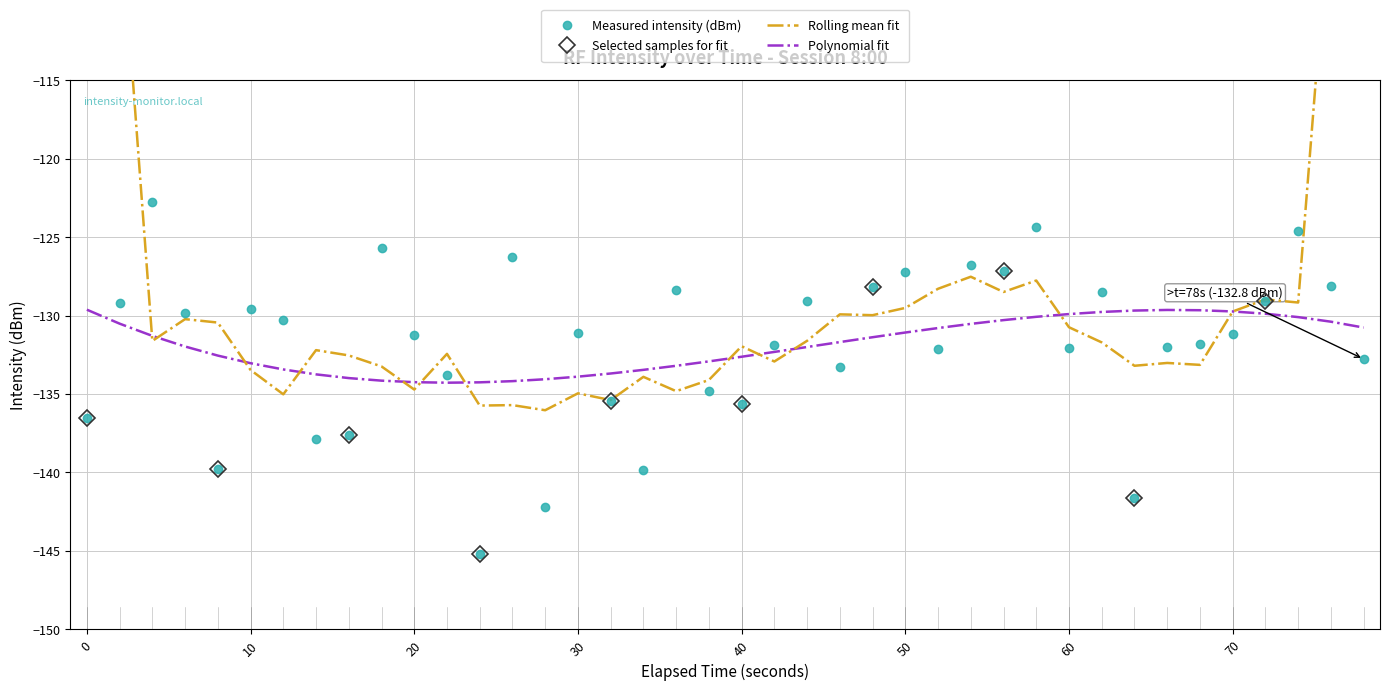

What is the lowest value of the Measured intensity (dBm) series?

-145.2